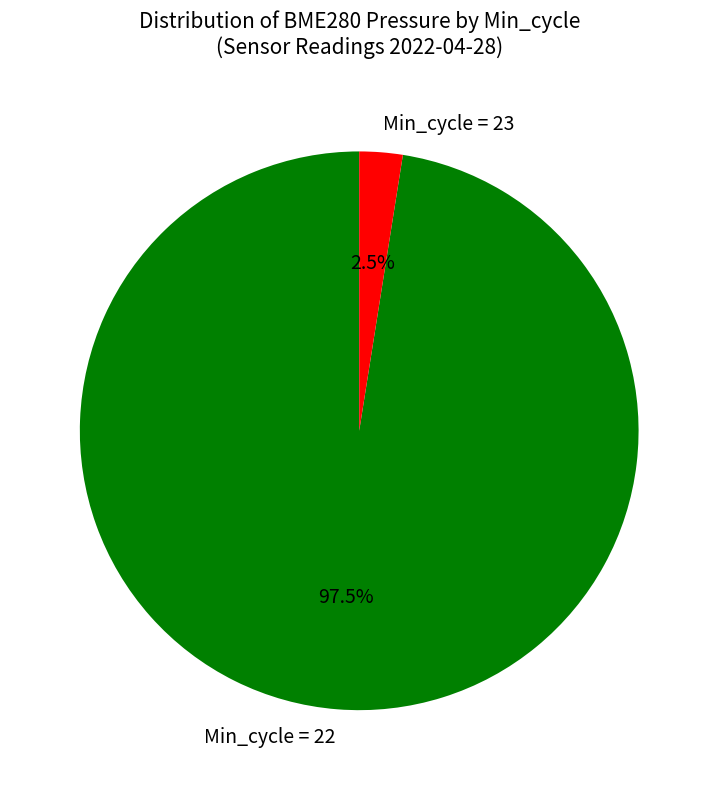

What is the smallest slice in the pie chart?

Min_cycle = 23